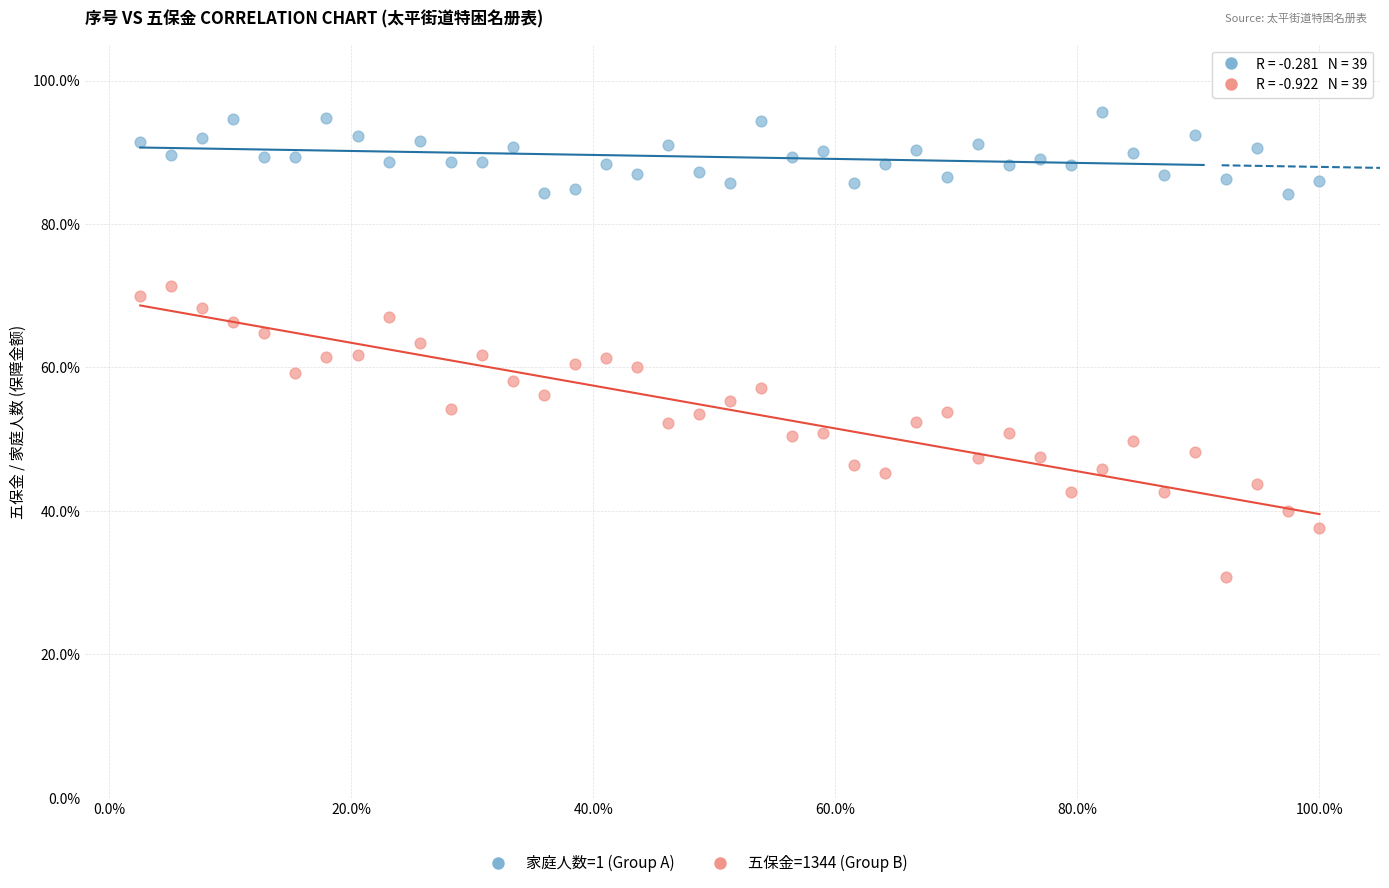

Which series contains the highest Y value?

家庭人数=1 (Group A)